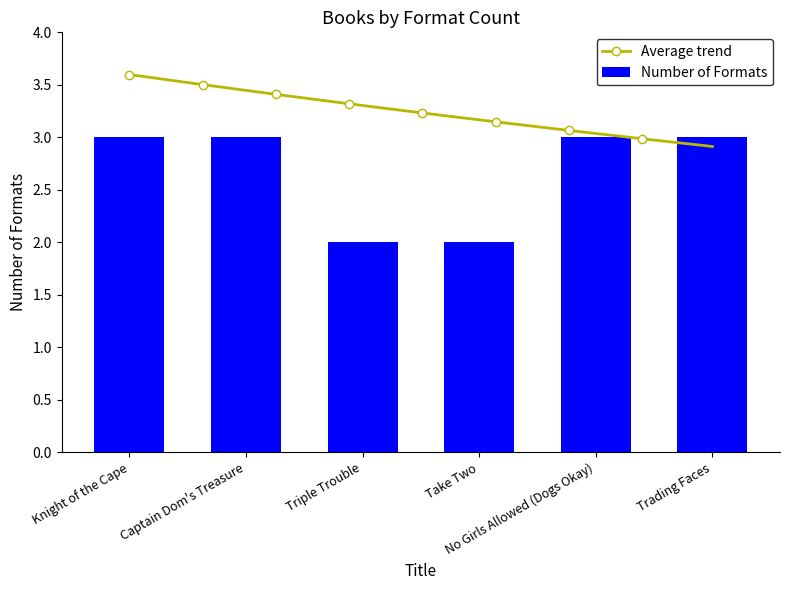

Rank the categories by value from highest to lowest.

Knight of the Cape, Captain Dom's Treasure, No Girls Allowed (Dogs Okay), Trading Faces, Triple Trouble, Take Two